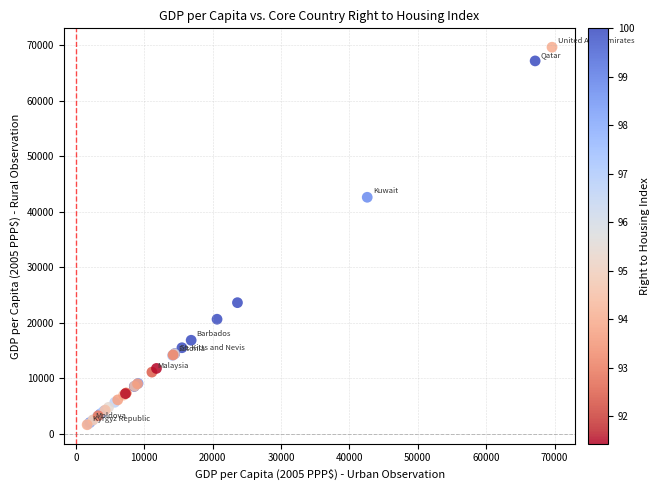

What Y value in the scatter plot is closest to 35638?

42607.3